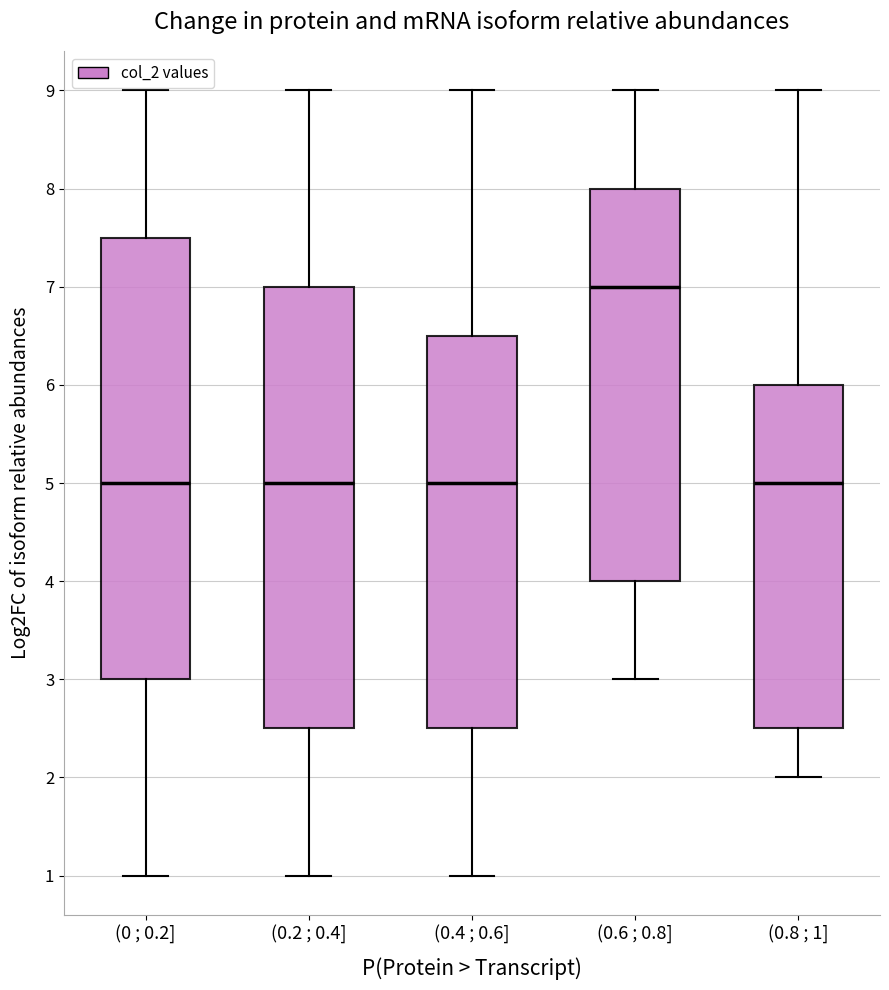

Reading left to right, transcribe this box plot: for each box, give where its median line is, the range the box spans, and where its two whiskers end, as read against the y-axis. The values are not printed on the chart, so give them approximately, as read against the axis.

(0 ; 0.2]: median 5.0, box 3.0 to 7.5, whiskers 1.0 to 9.0
(0.2 ; 0.4]: median 5.0, box 2.5 to 7.0, whiskers 1.0 to 9.0
(0.4 ; 0.6]: median 5.0, box 2.5 to 6.5, whiskers 1.0 to 9.0
(0.6 ; 0.8]: median 7.0, box 4.0 to 8.0, whiskers 3.0 to 9.0
(0.8 ; 1]: median 5.0, box 2.5 to 6.0, whiskers 2.0 to 9.0